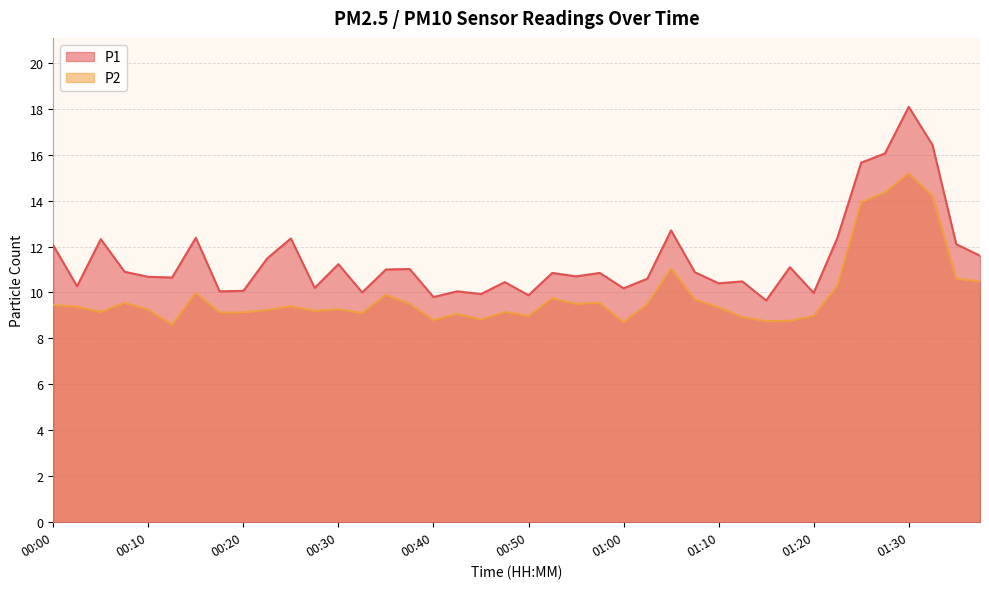

At how many categories does at least one series exceed 13?

4